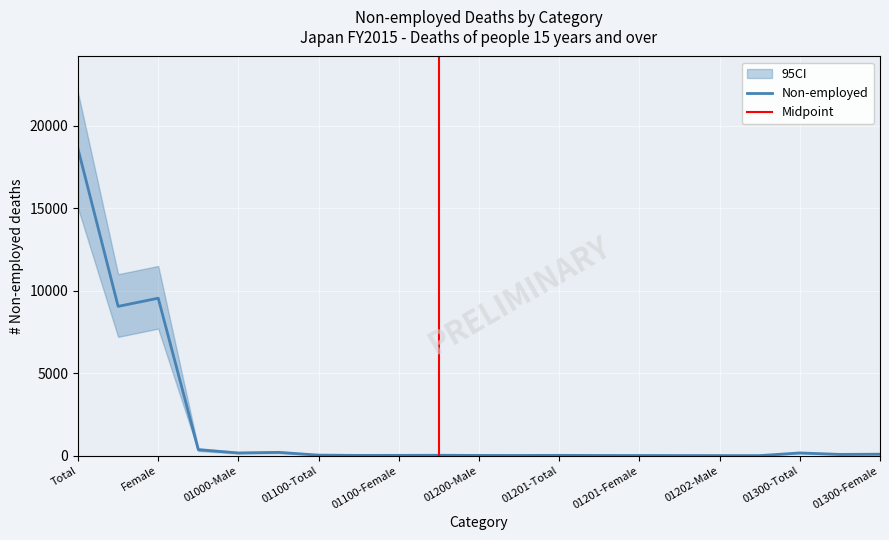

What value does the Non-employed_lower series have at 01100-Female, to the nearest 10?

10